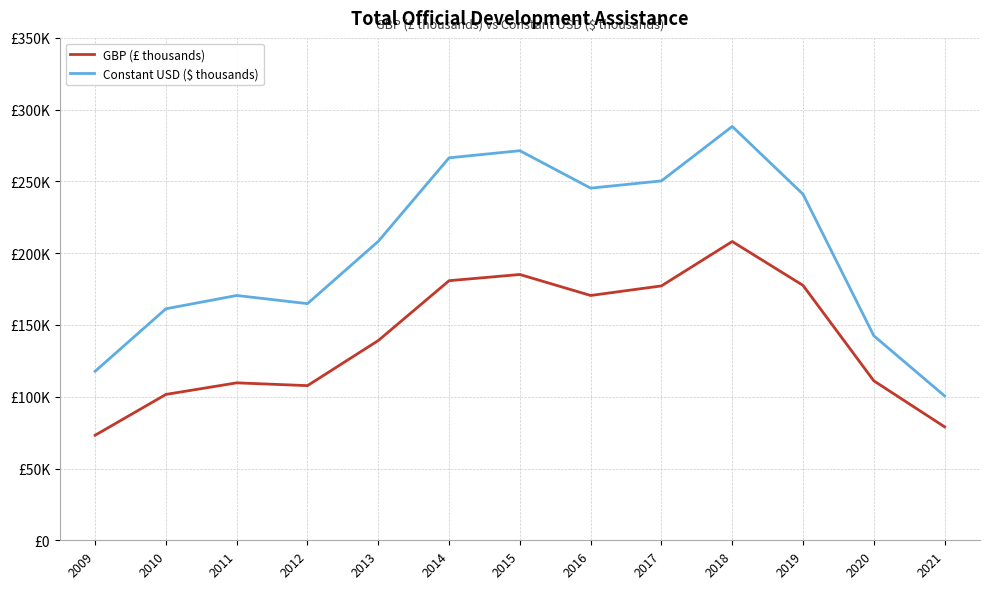

Which series has the largest range (max minus min)?

Constant USD ($ thousands)